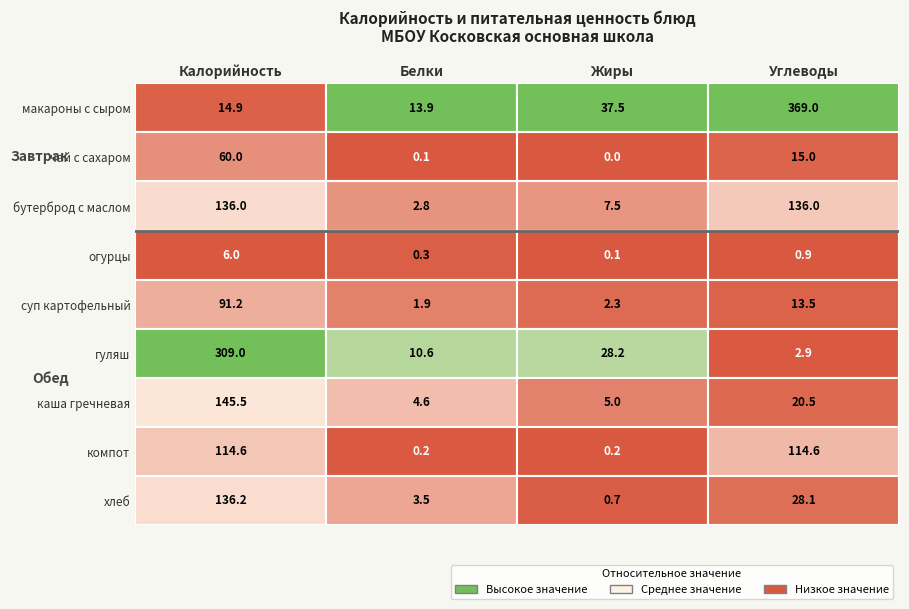

Is it true that каша гречневая вязкая equals 33.8 at 3?

False